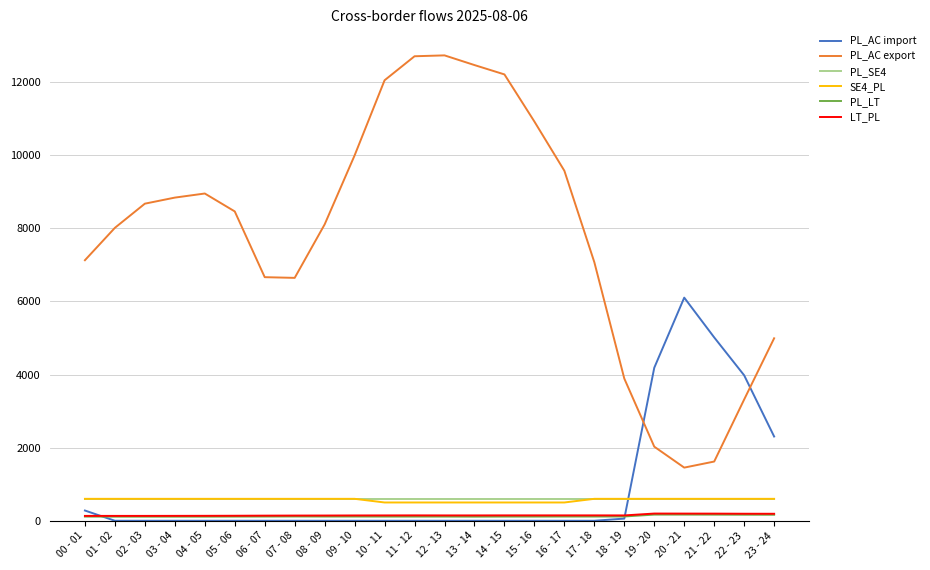

What are all the series names shown in the legend?

PL_AC import, PL_AC export, PL_SE4, SE4_PL, PL_LT, LT_PL